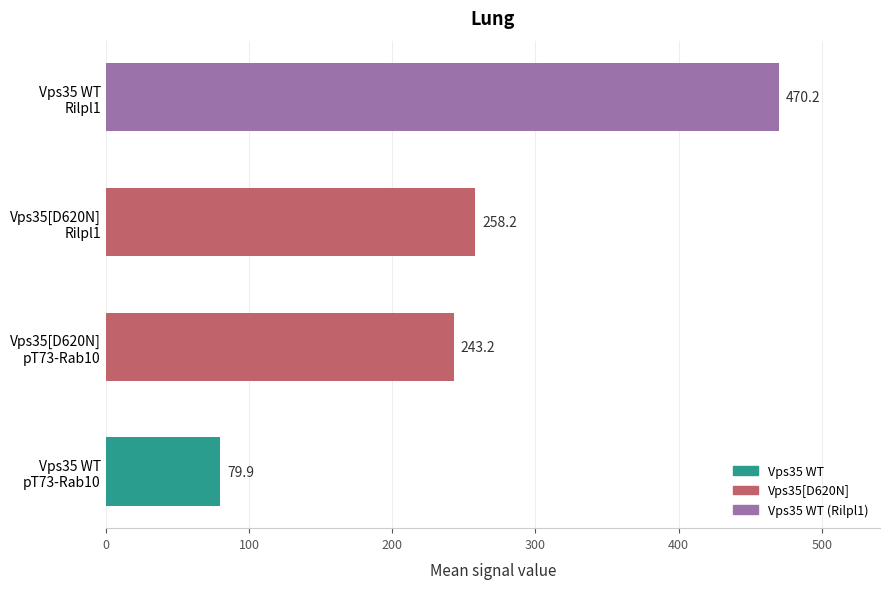

Reading top to bottom, what are all the values shown in this chart?

470.2	258.2	243.2	79.9